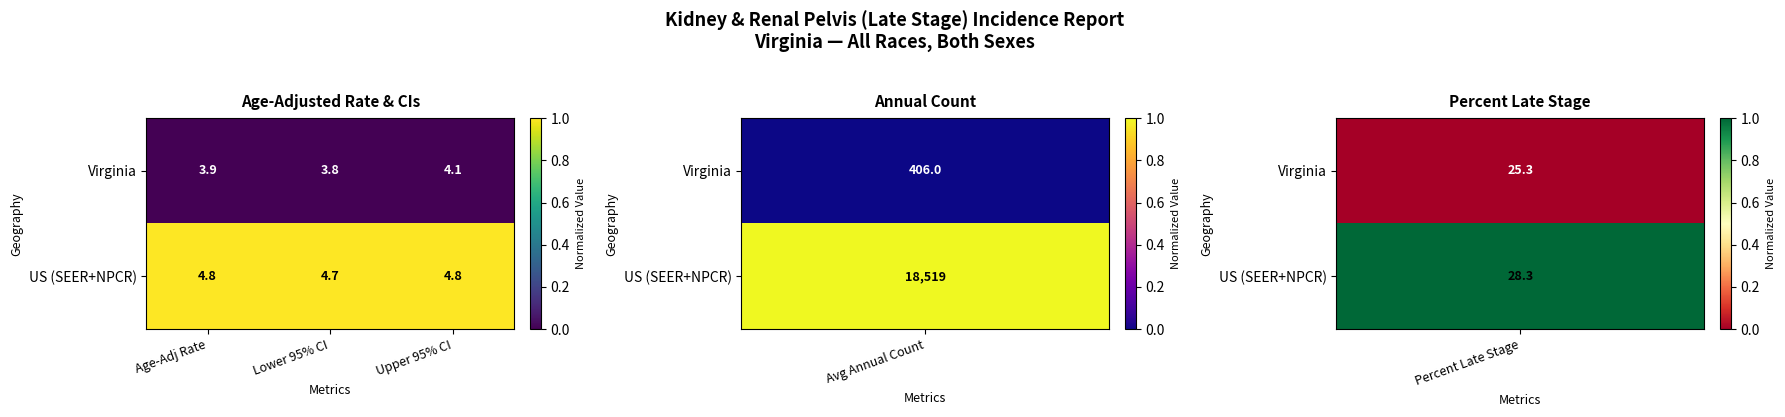

What is the total value across all series at Lower 95% CI?

8.5